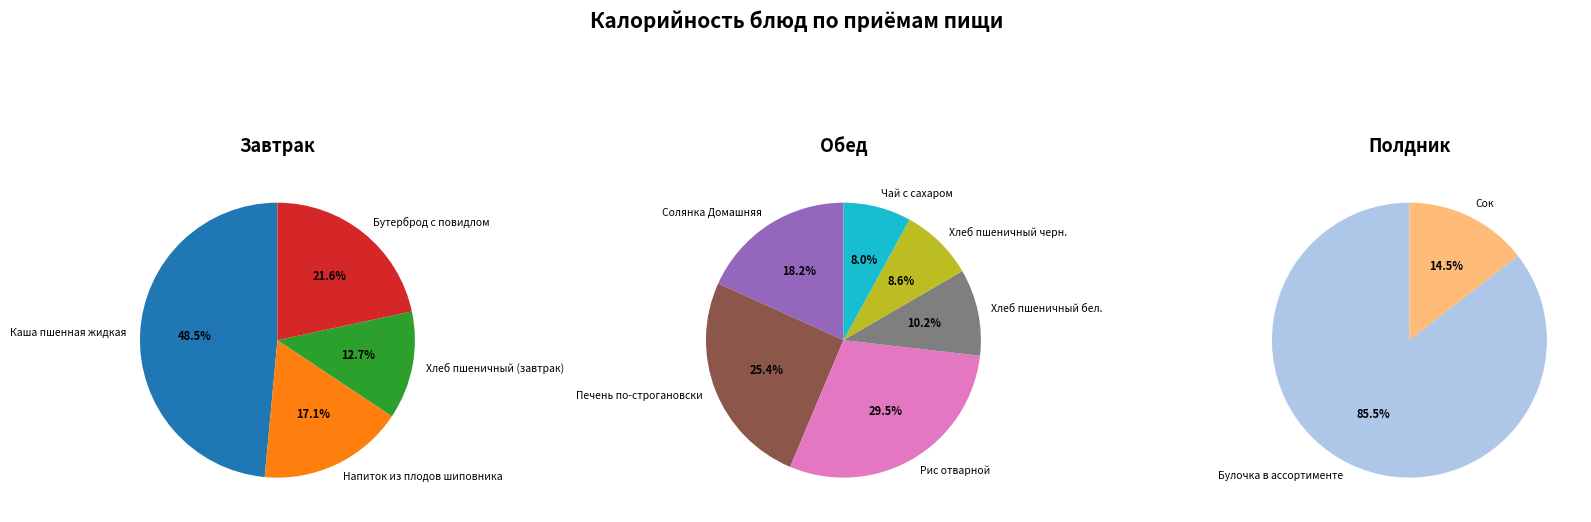

How many segments does this pie chart have?

12